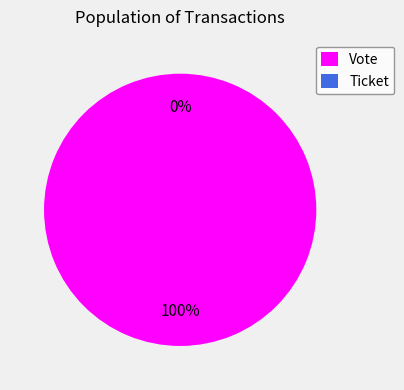

How much of the chart is everything except Ticket?

100.0%